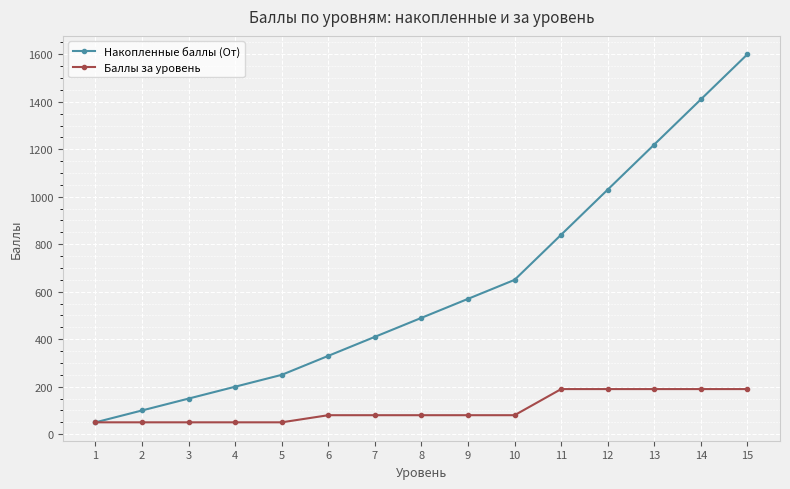

What is the highest value of the Накопленные баллы (От) series?

1600